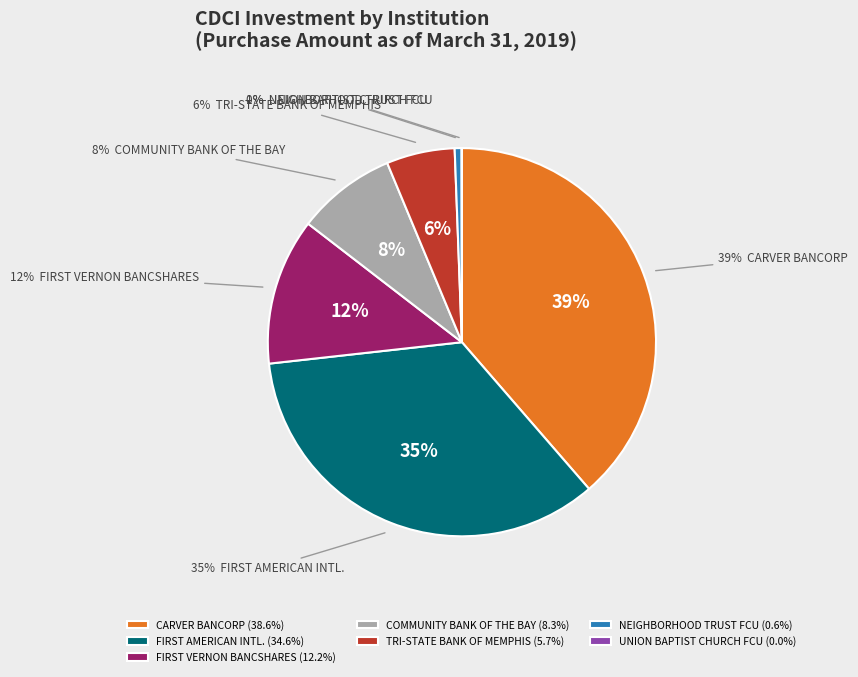

Does any single category account for the majority?

No